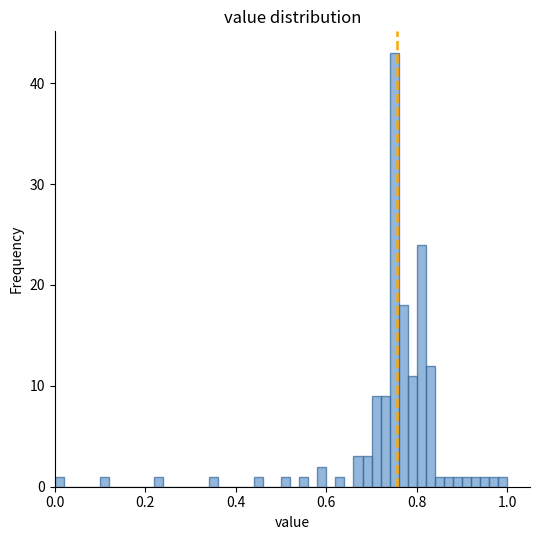

Around what value on the x-axis is the tallest bar? Give the approximate position of its centre, as read against the axis.

0.76